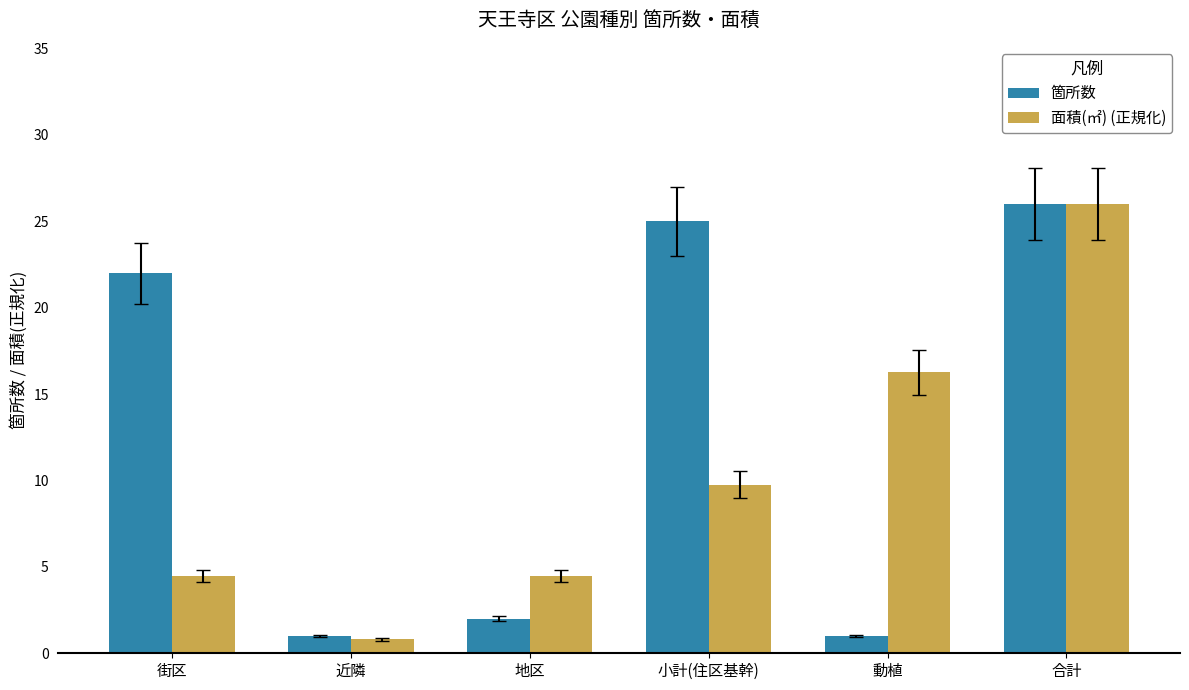

At how many categories does at least one series exceed 18?

3